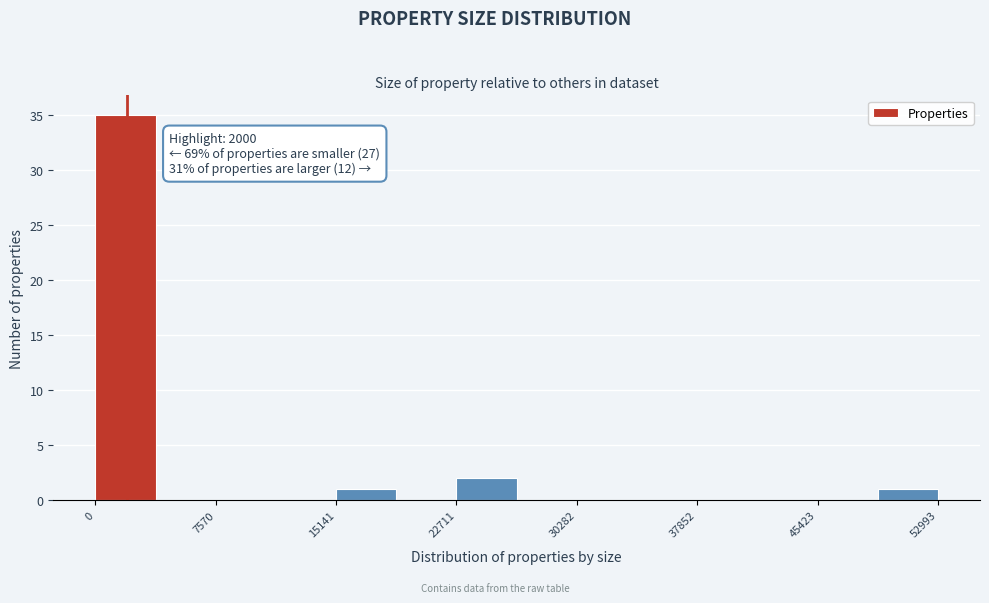

Read against the x-axis, roughly where is the centre of the tallest bar?

2000